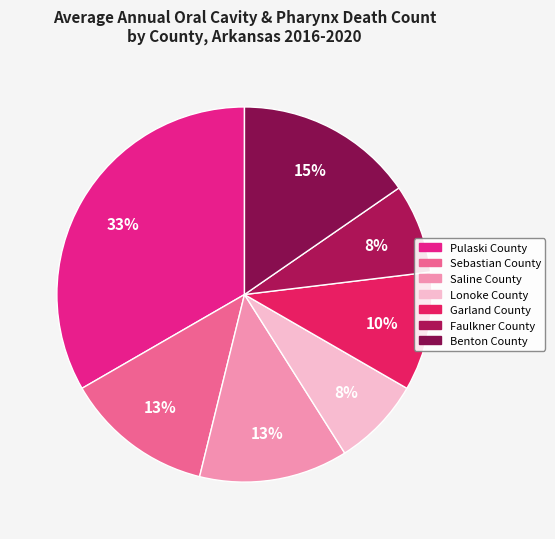

How many slices are in this pie chart?

7